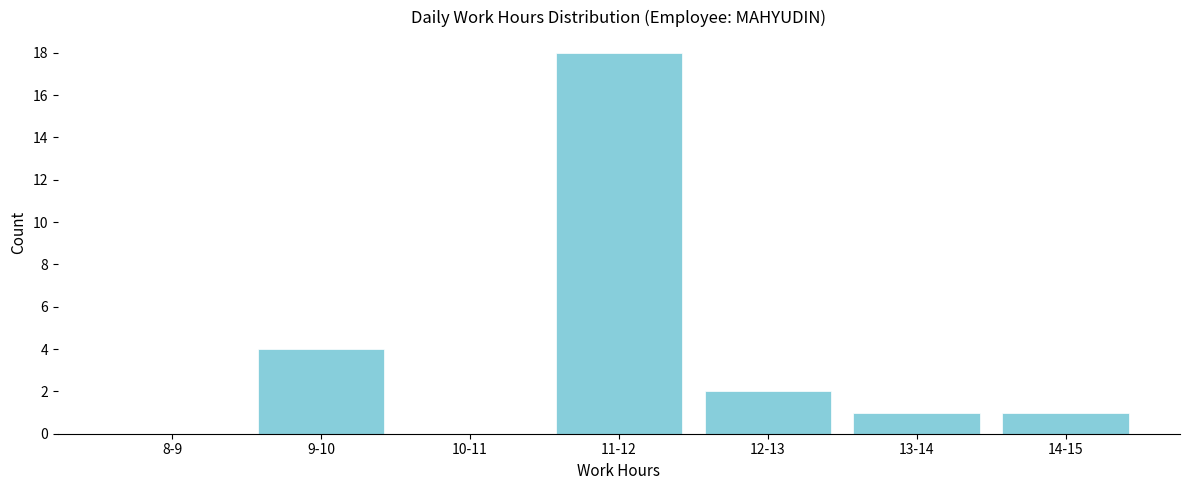

Reading left to right, list all the values displayed in this chart.

8-9=0	9-10=4	10-11=0	11-12=18	12-13=2	13-14=1	14-15=1